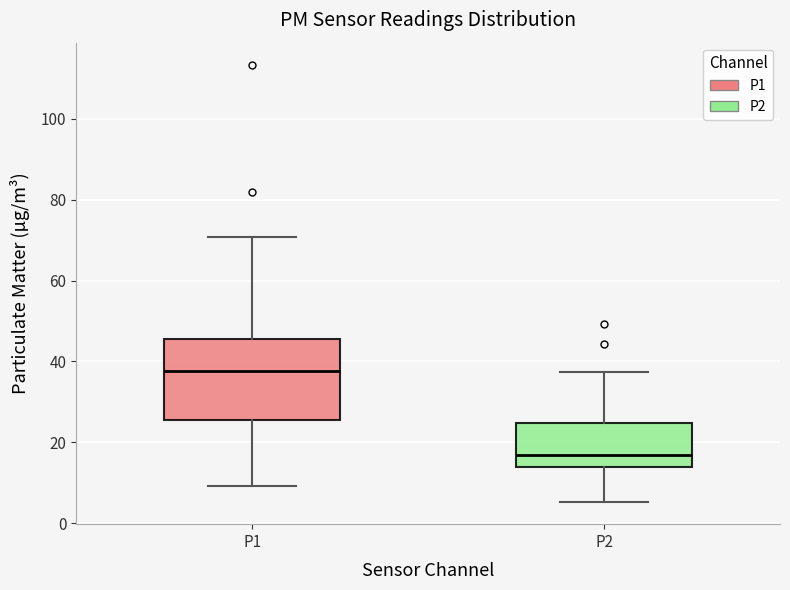

Which box is the tallest, from its lower edge to its upper edge?

P1